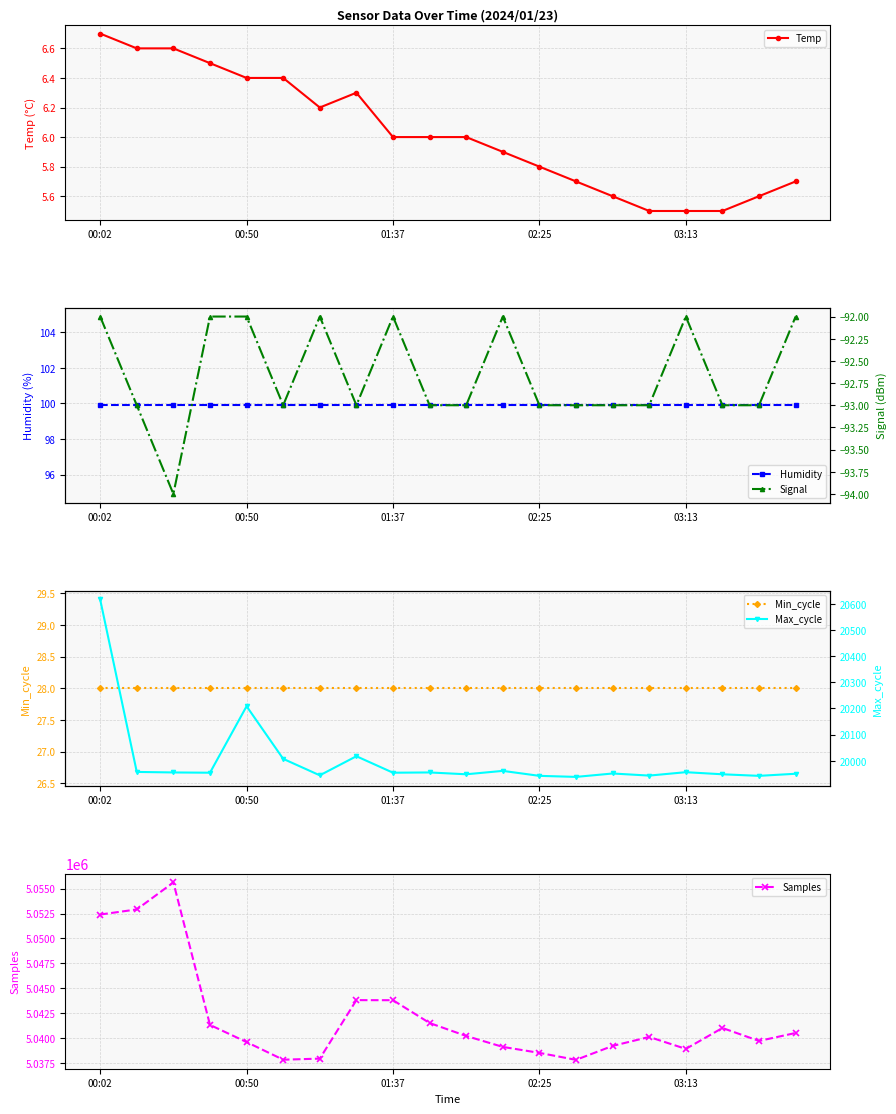

True or false: Humidity and Signal cross at least once.

False